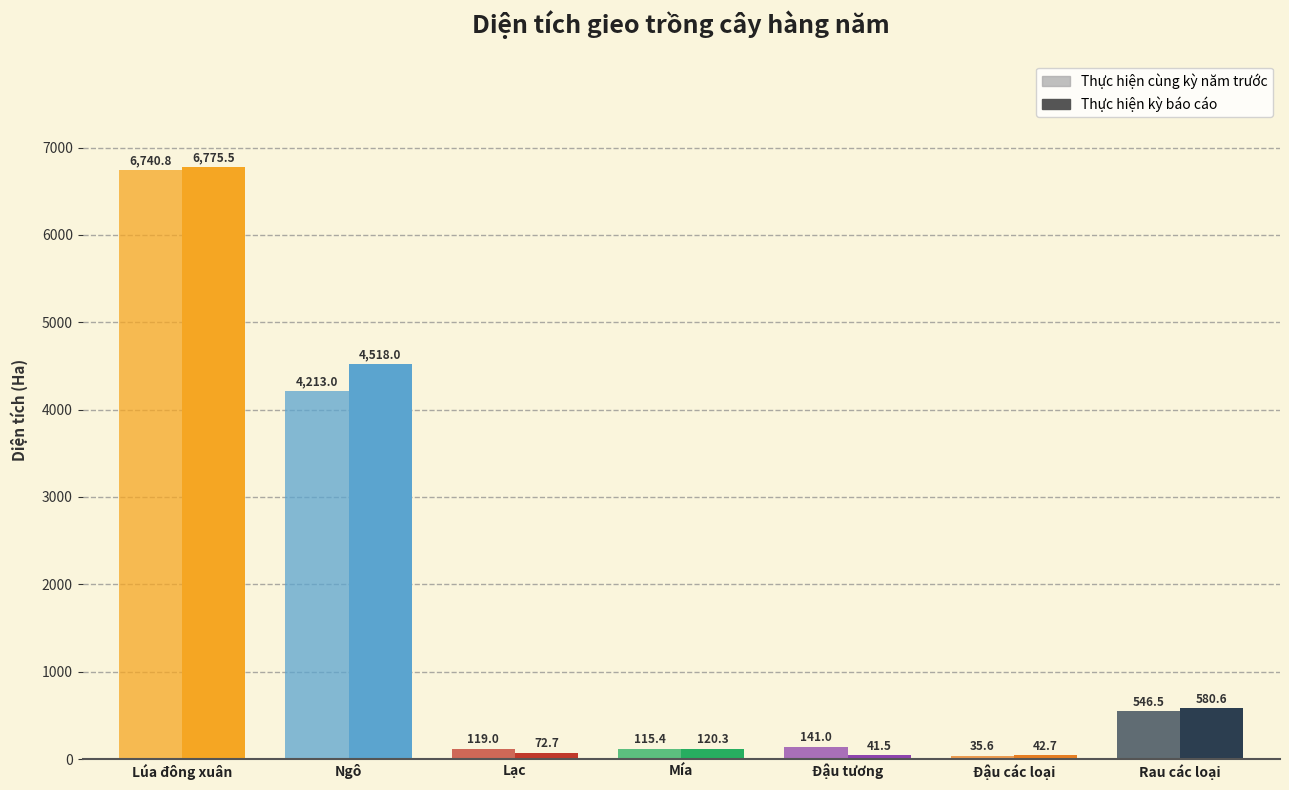

Between Lúa đông xuân and Rau các loại, which series saw the biggest shift?

Thực hiện kỳ báo cáo